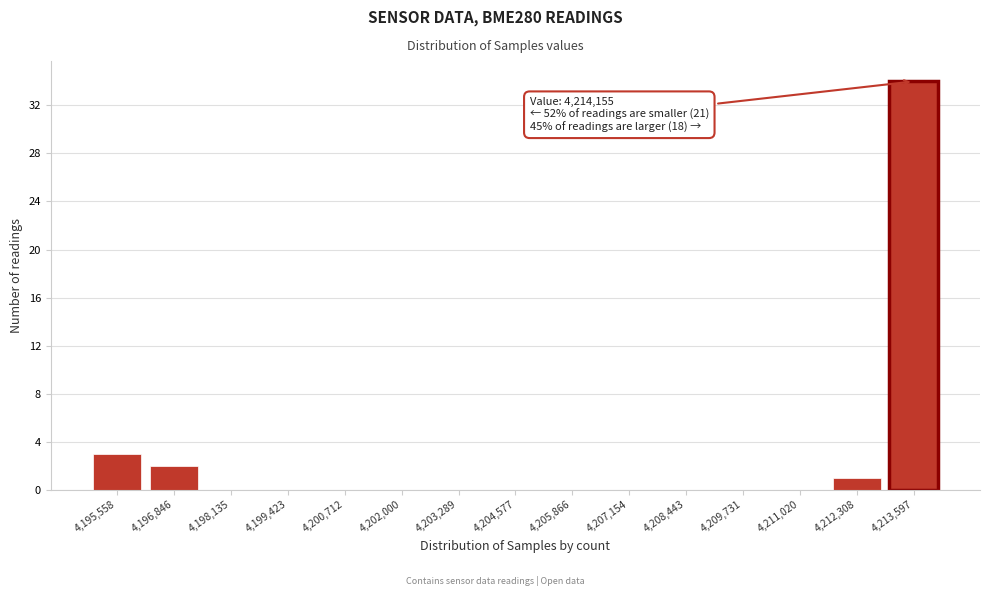

Reading left to right, extract all data points from this chart.

4,195,558=3	4,196,846=2	4,198,135=0	4,199,423=0	4,200,712=0	4,202,000=0	4,203,289=0	4,204,577=0	4,205,866=0	4,207,154=0	4,208,443=0	4,209,731=0	4,211,020=0	4,212,308=1	4,213,597=34